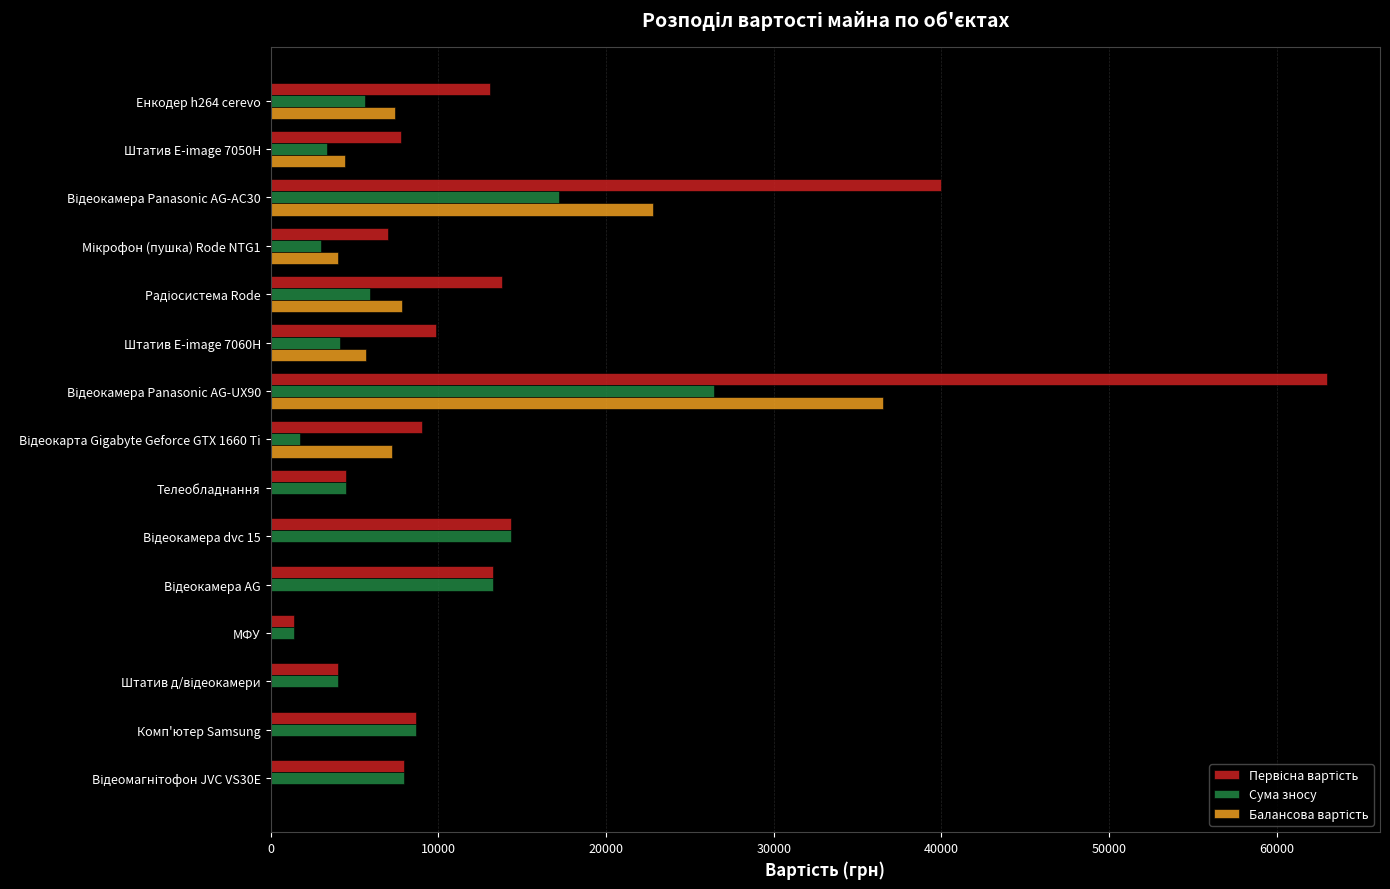

What is the greatest value displayed?

63000.0